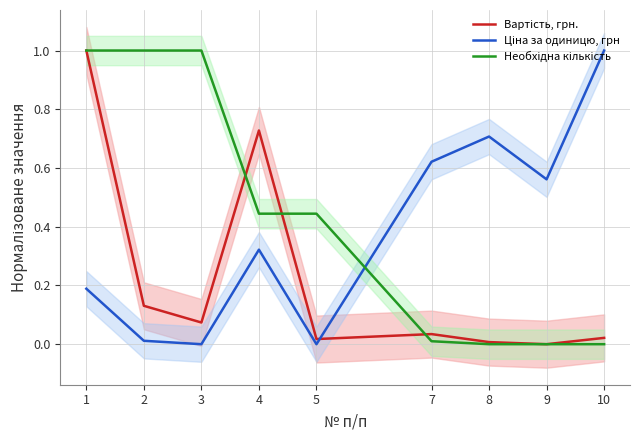

List the labels in order of Ціна за одиницю, грн value, largest first.

10, 8, 7, 9, 4, 1, 2, 3, 5